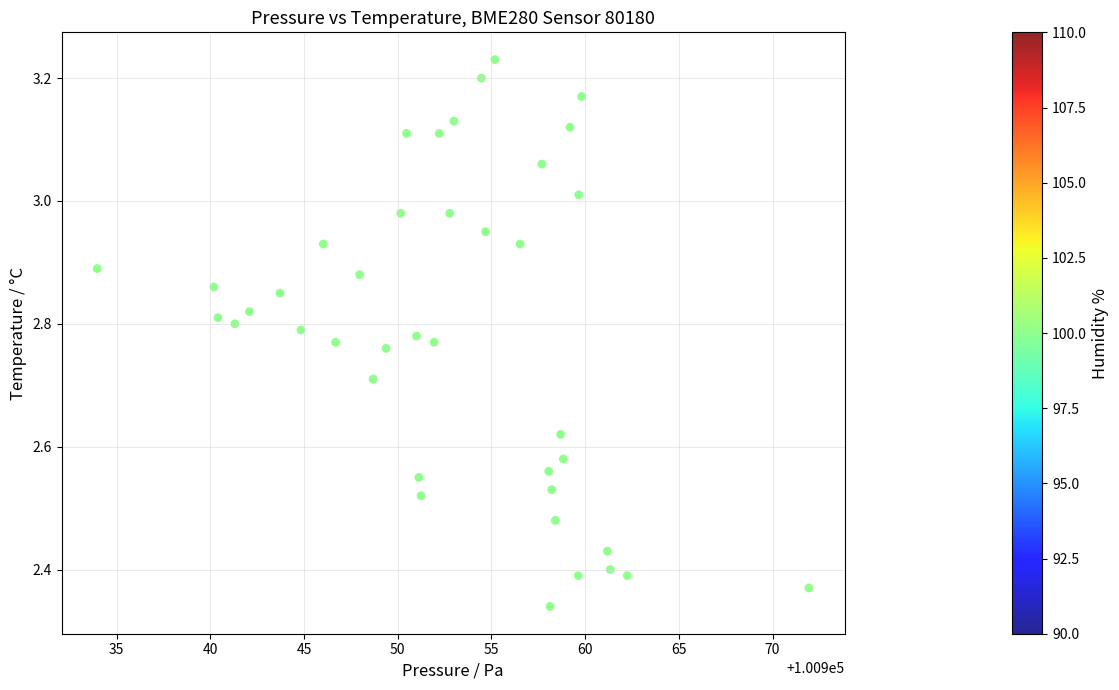

What is the range of Y values (max minus min)?

0.9